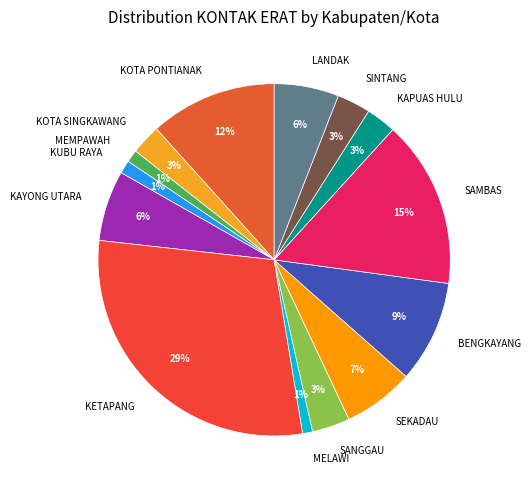

True or false: KOTA PONTIANAK accounts for 12% of the total.

True